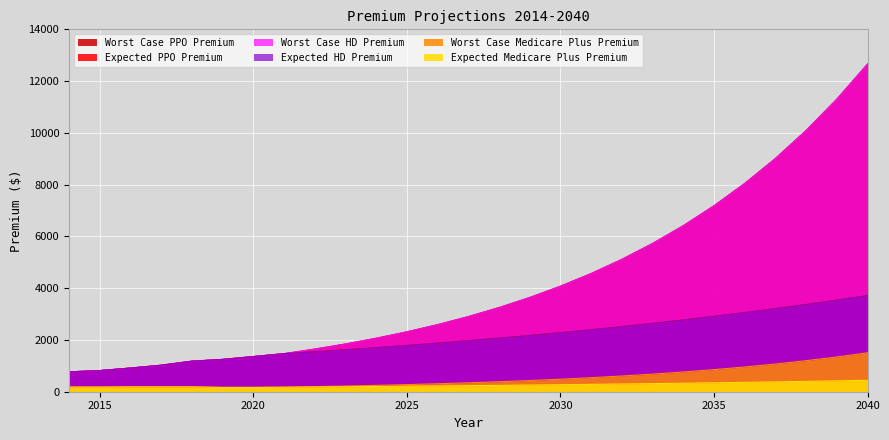

What is the difference between the Expected Medicare Plus Premium values at 2019 and 2015?

12.0